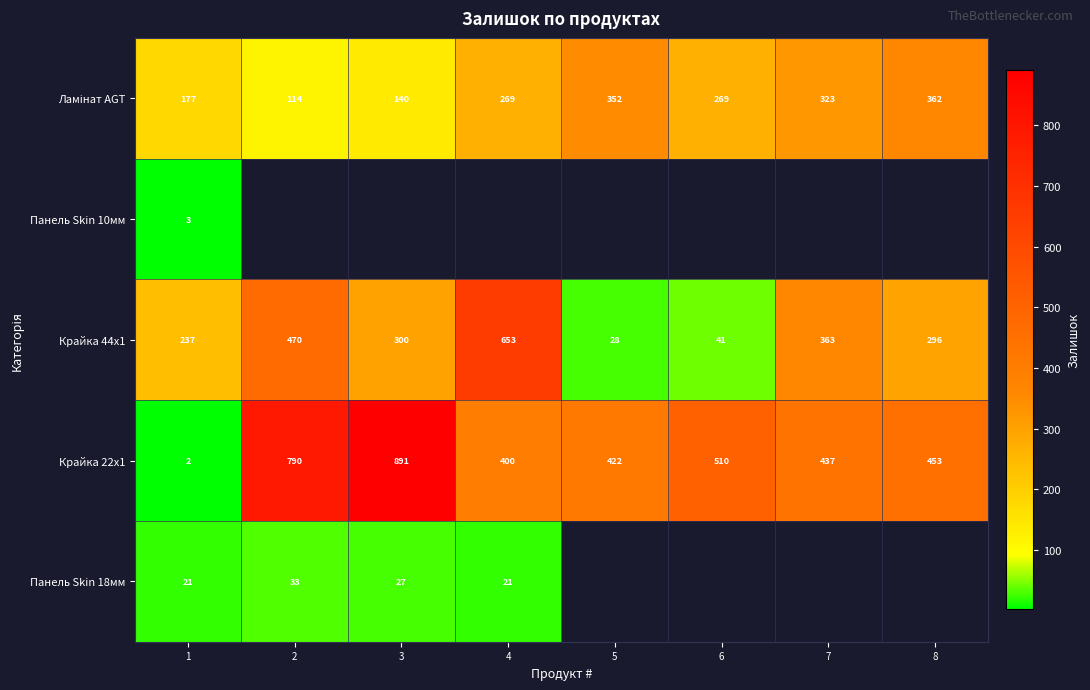

What is the difference between the second highest and minimum values in the Крайка 22x1 series?

788